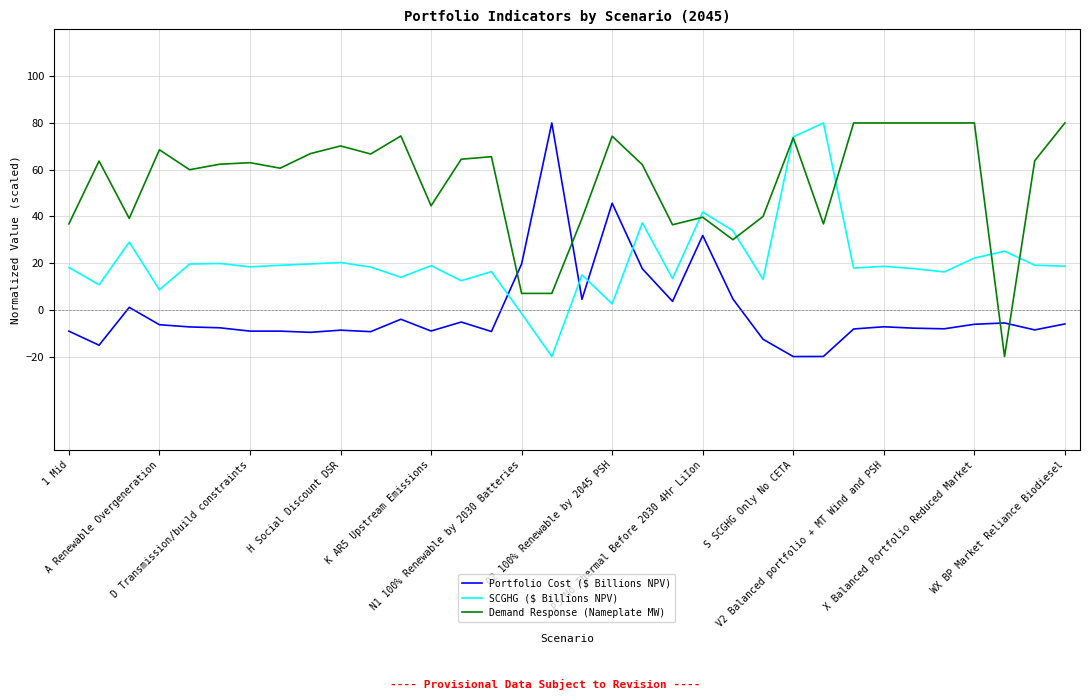

What is the highest value of the SCGHG ($ Billions NPV) series?

80.0